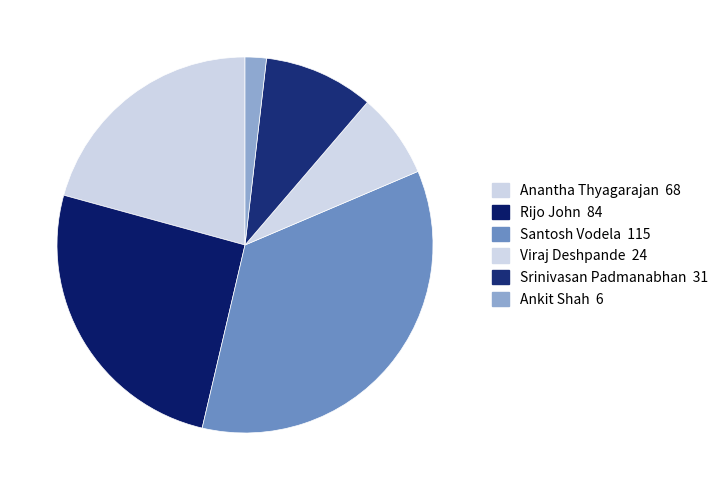

Combined, do Santosh Vodela and Viraj Deshpande account for over 50%?

No